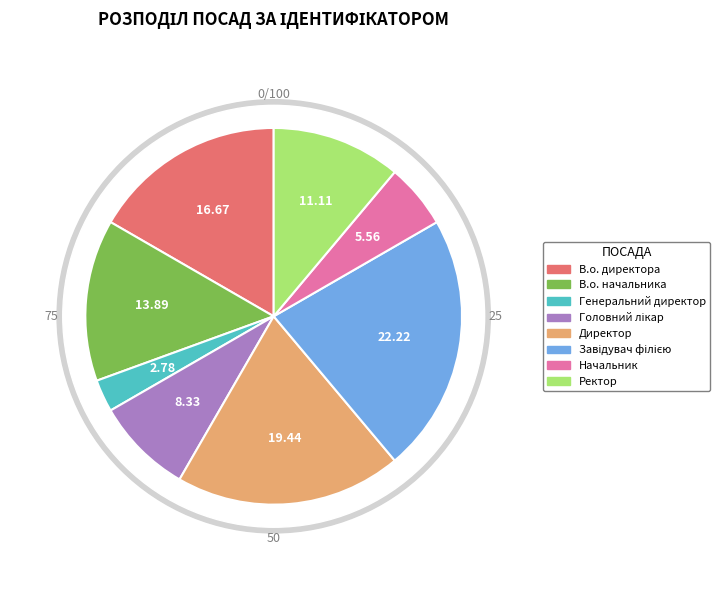

Rank the categories by value from highest to lowest.

Завідувач філією, Директор, В.о. директора, В.о. начальника, Ректор, Головний лікар, Начальник, Генеральний директор